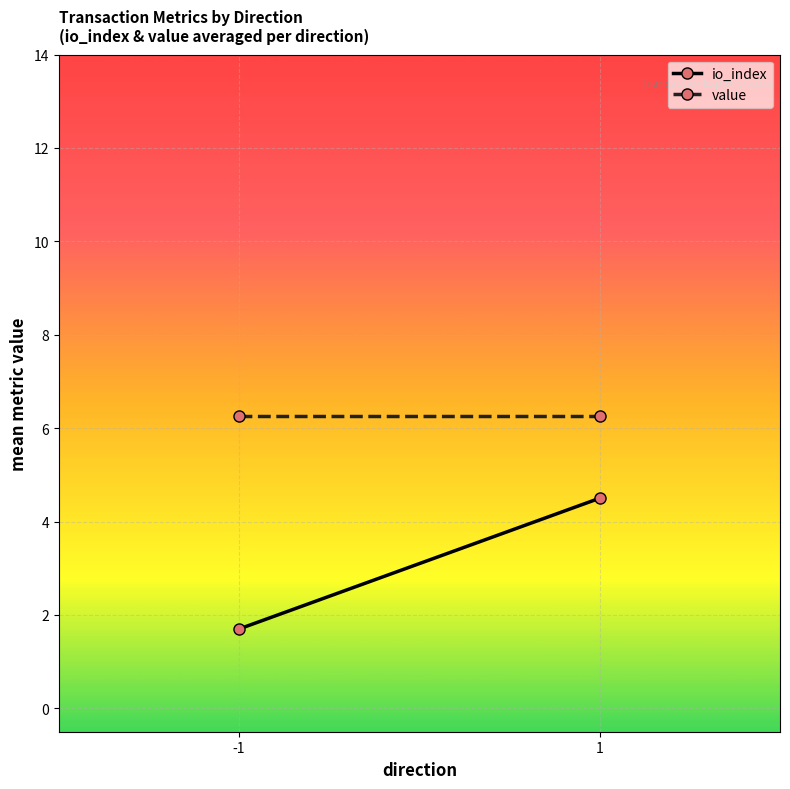

What is the value of the io_index point at the 2nd from the left?

4.5